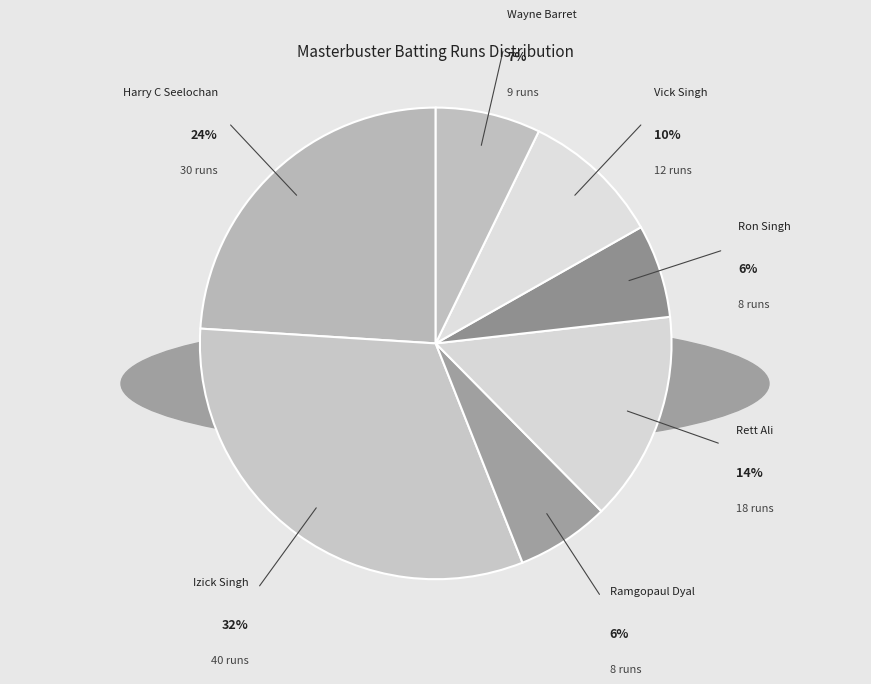

To the nearest percent, what is the difference between the largest and smallest slice percentages?

26%